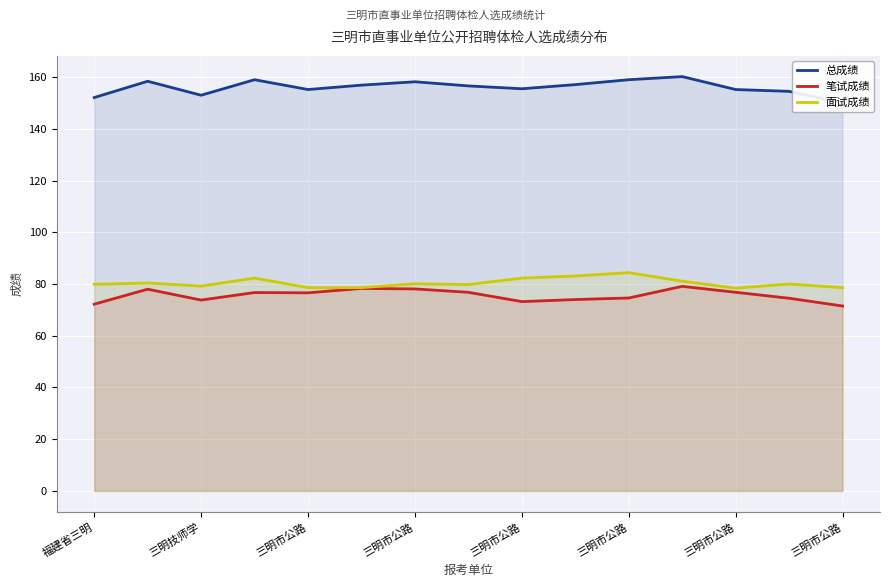

How many distinct data groups are displayed?

3